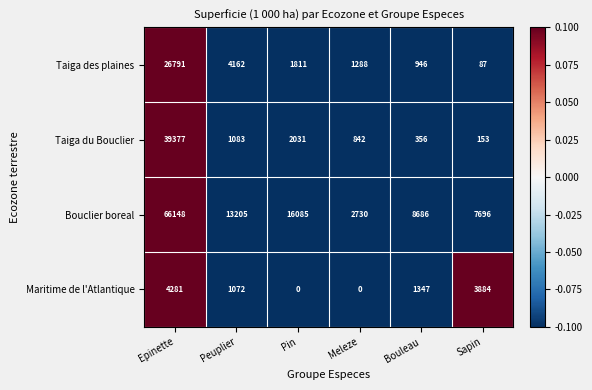

At how many categories does at least one series exceed 0?

6